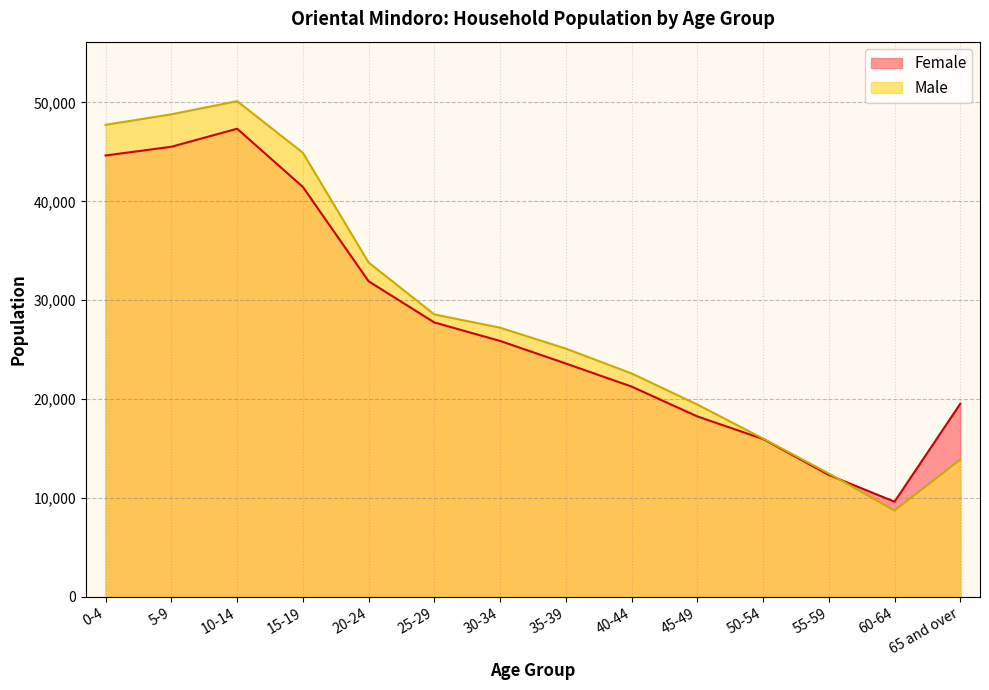

At which label is Male closest to 29429?

25-29